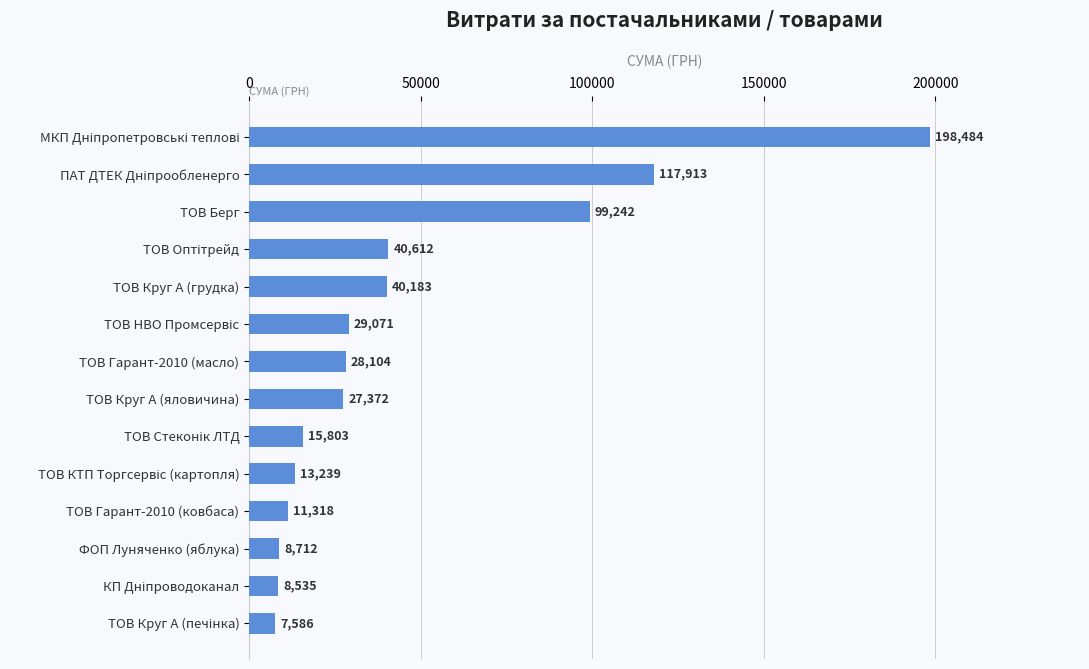

At which label is the value closest to 103034?

ТОВ Берг